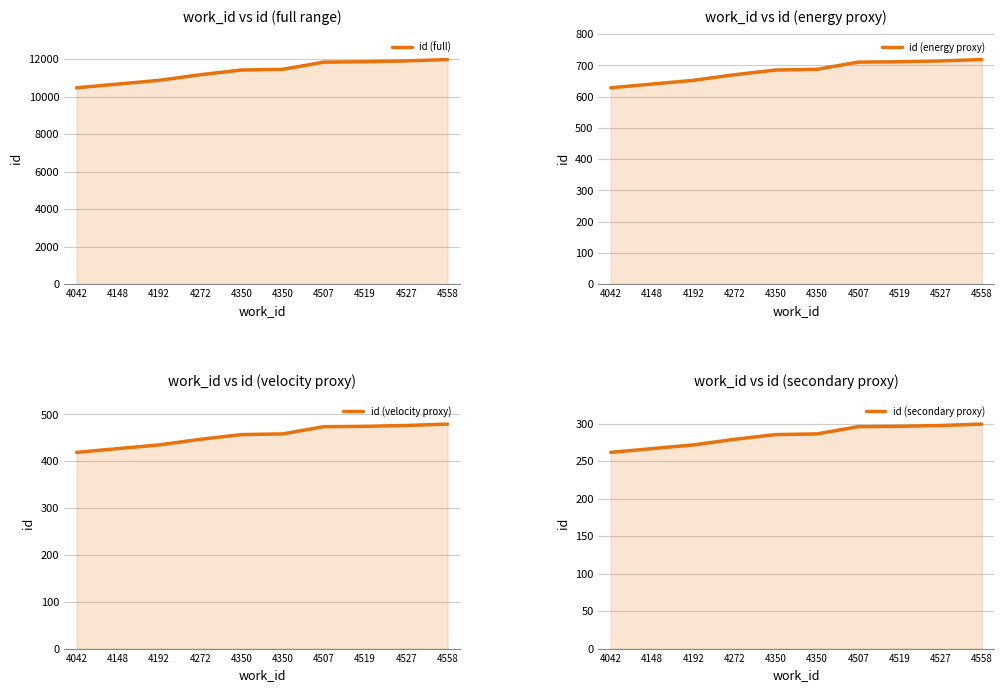

True or false: id (full) has more than 0 interior local peaks.

False